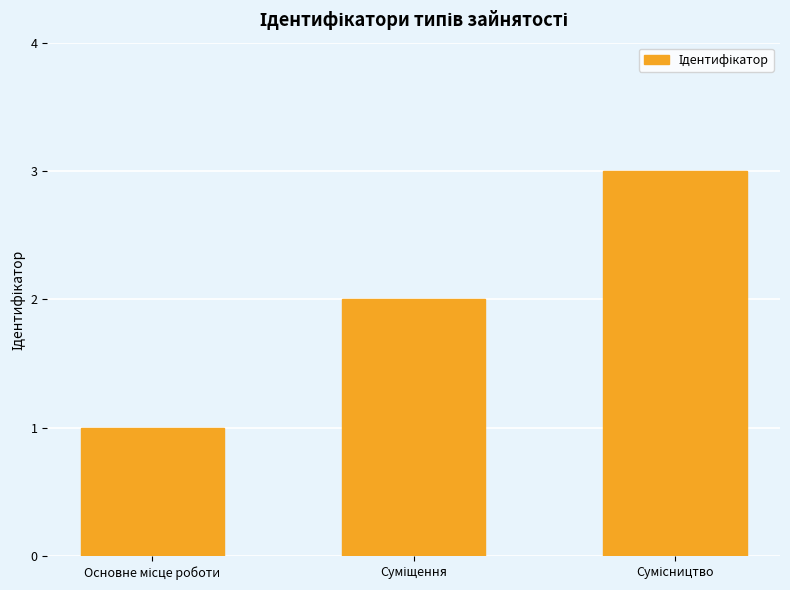

What is the difference between the maximum and minimum values?

2